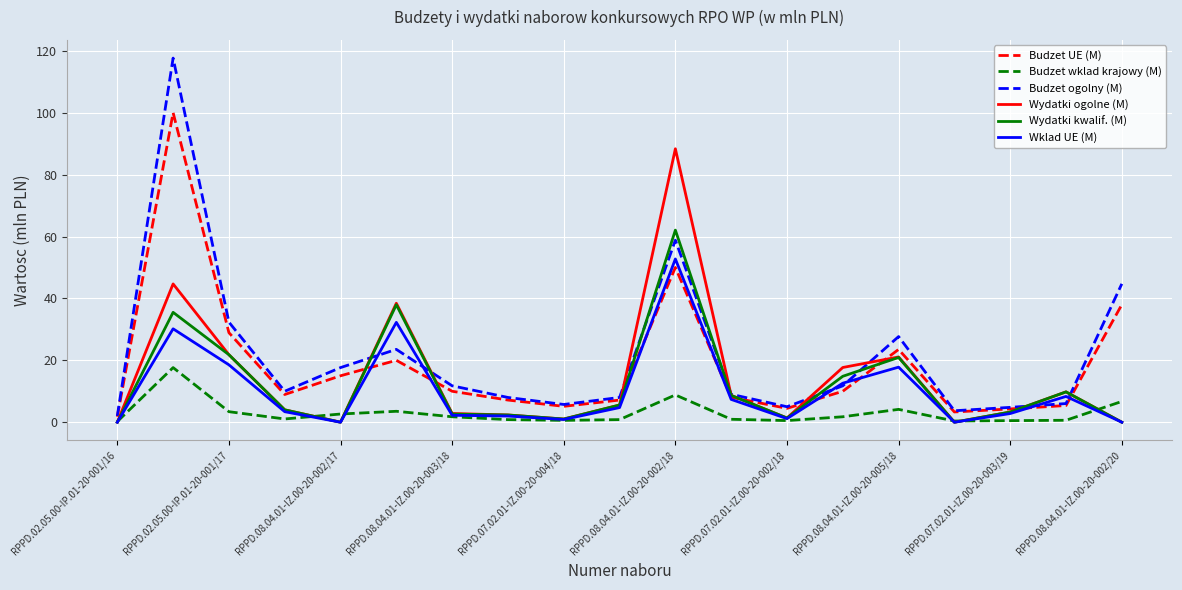

Rank the series by their maximum value, from lowest to highest.

Budzet wklad krajowy (M), Wklad UE (M), Wydatki kwalif. (M), Wydatki ogolne (M), Budzet UE (M), Budzet ogolny (M)